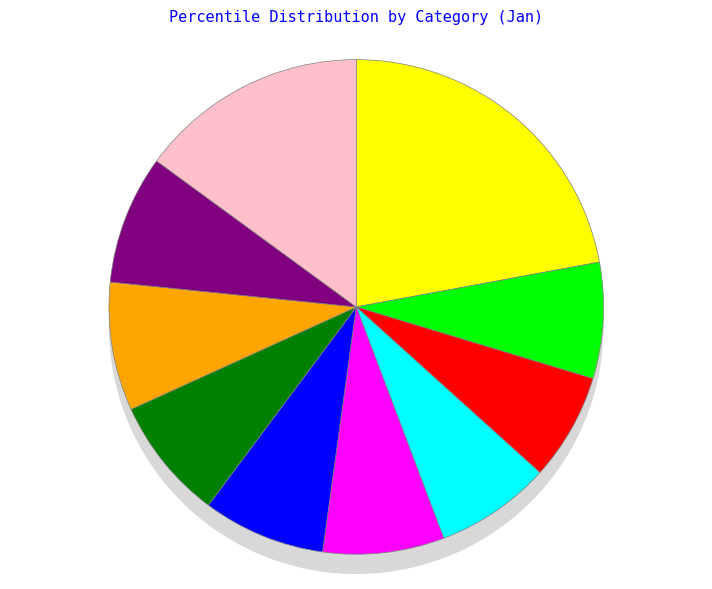

To the nearest percent, what is the combined percentage of pct25 and pct95?

22%